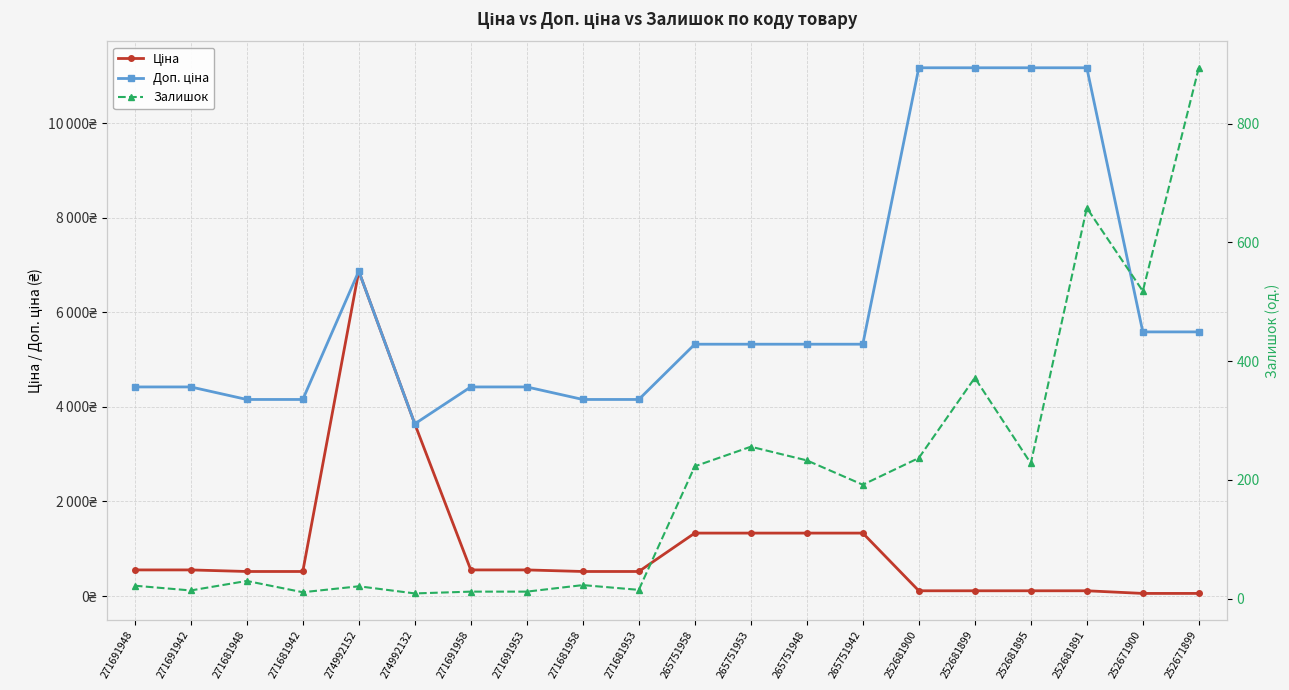

Between 271691953 and 271681958, which series saw the biggest shift?

Доп. ціна